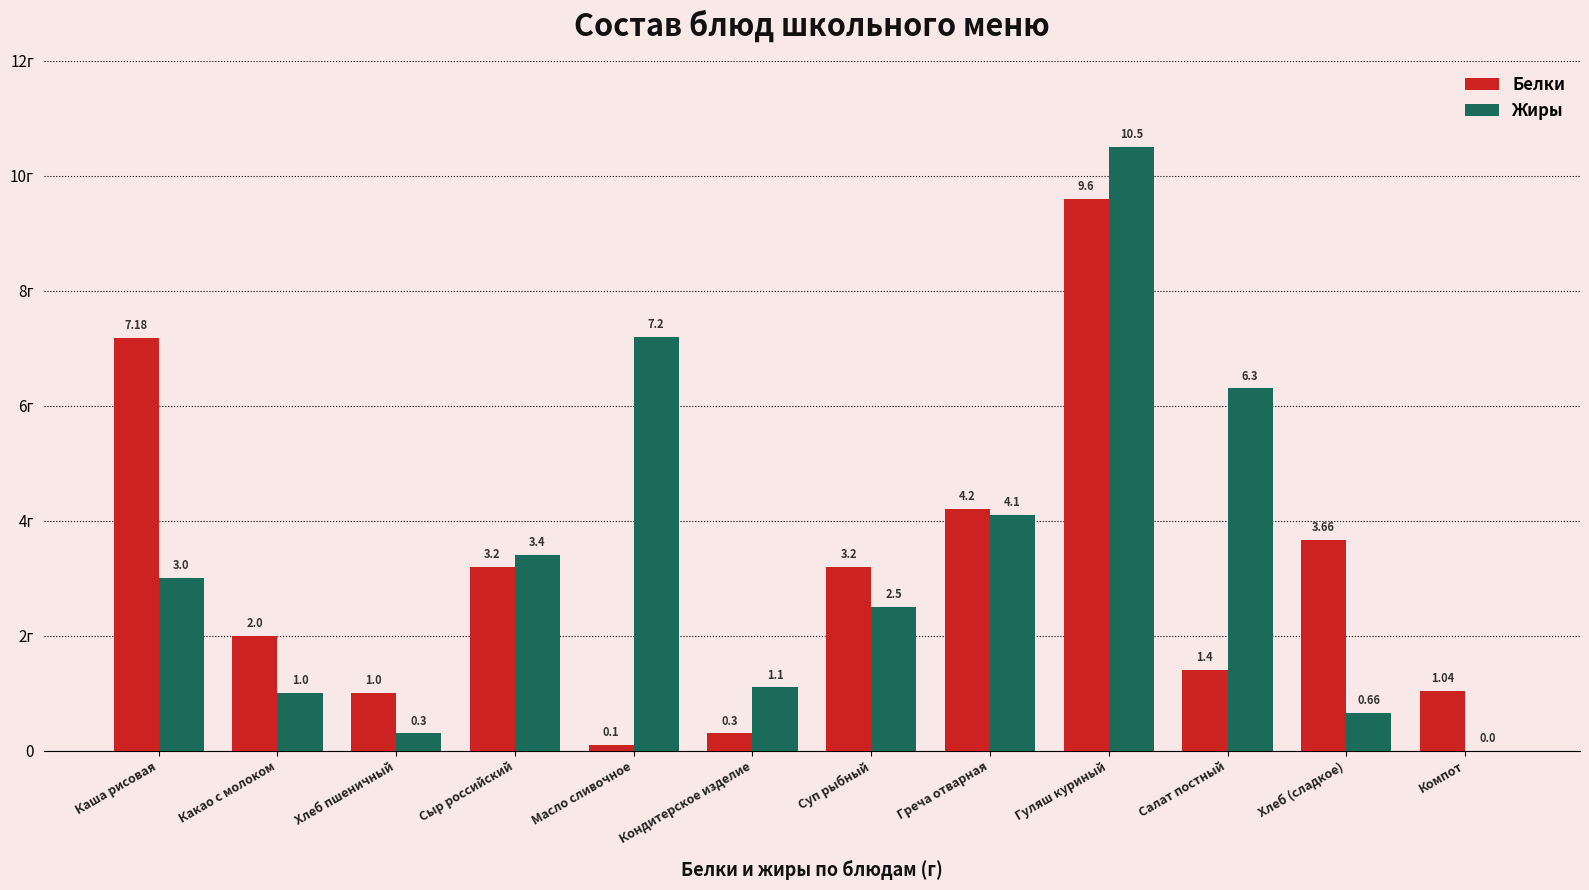

What is the total value across all series at Суп рыбный?

5.7